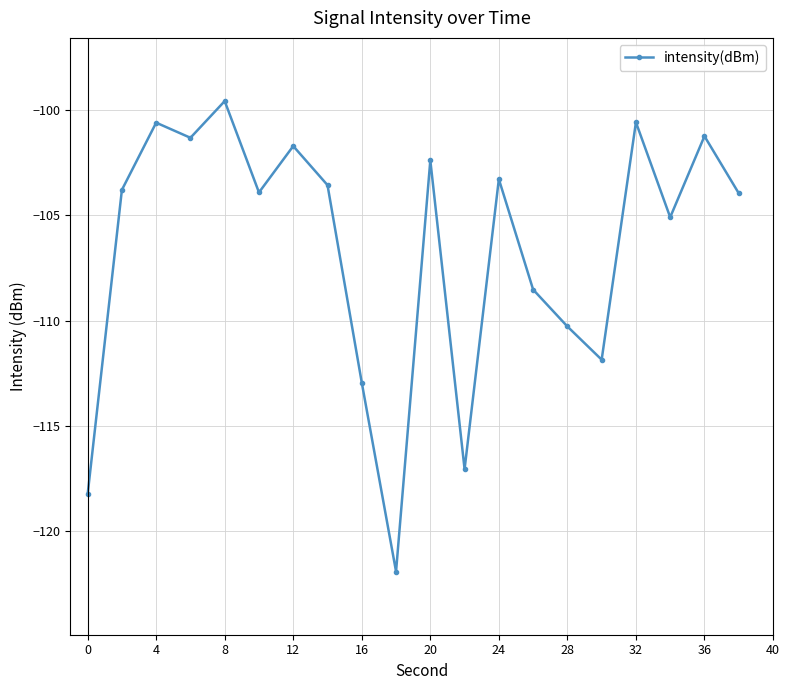

How many points are higher than both their immediate neighbors (excluding endpoints)?

7